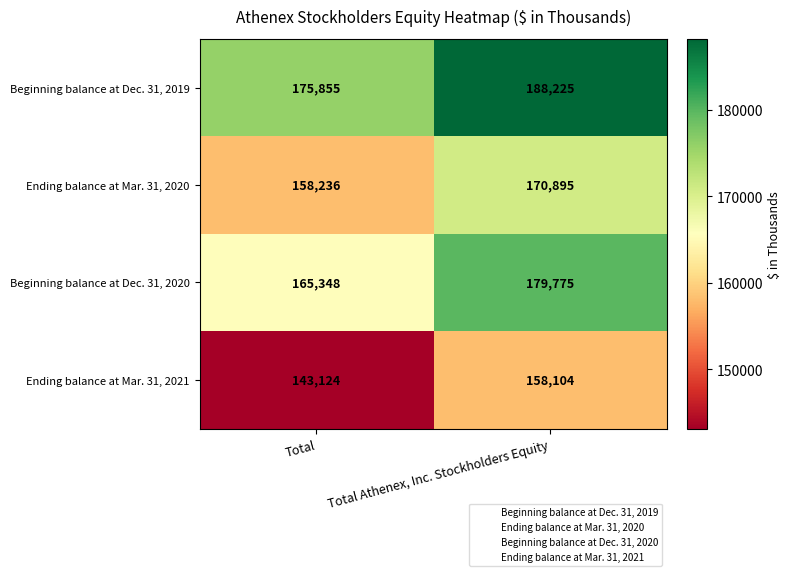

Which label corresponds to the largest value in the chart?

Total Athenex, Inc. Stockholders Equity